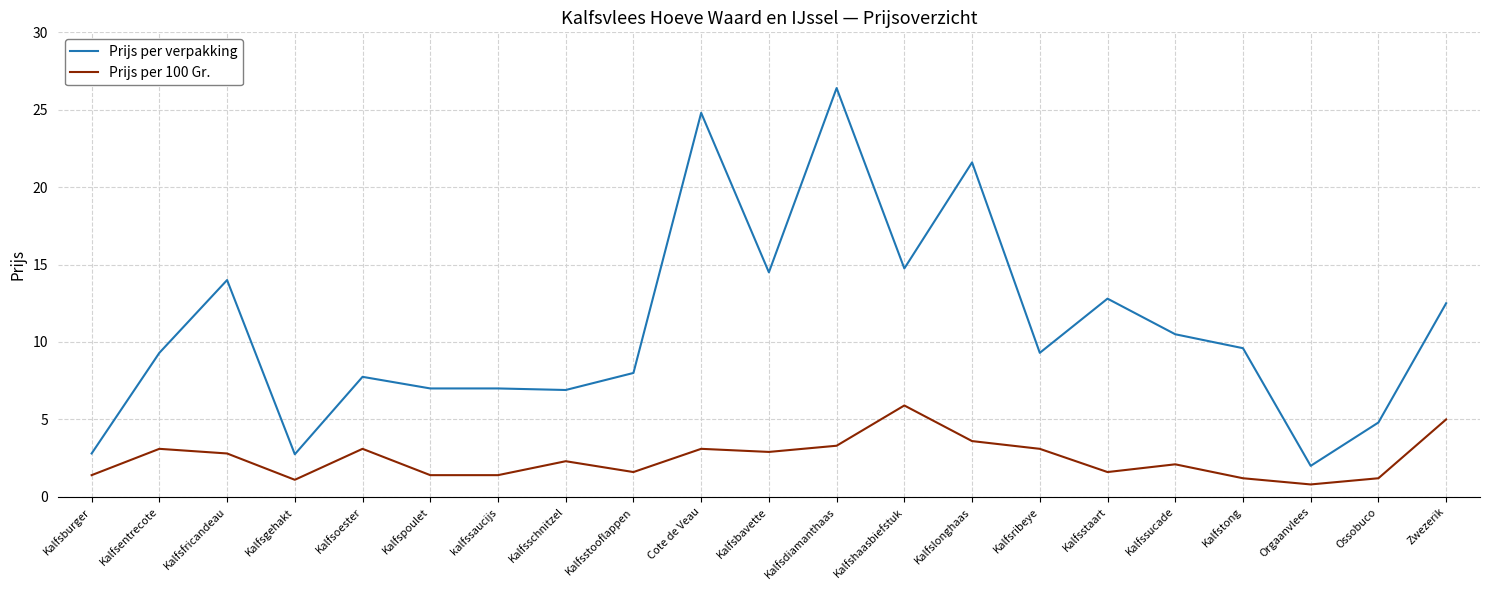

Count the number of data series in this chart.

2